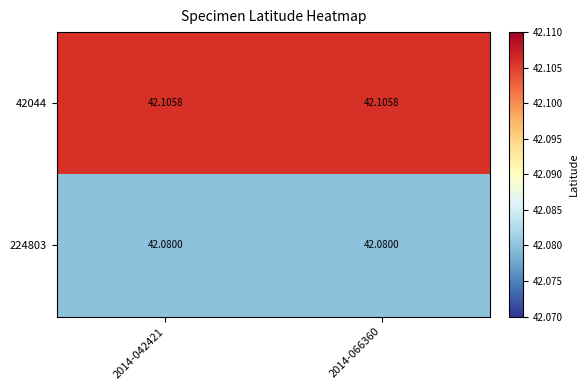

Is the value of 42044 at 2014-066360 greater than the value of 224803 at 2014-066360?

Yes